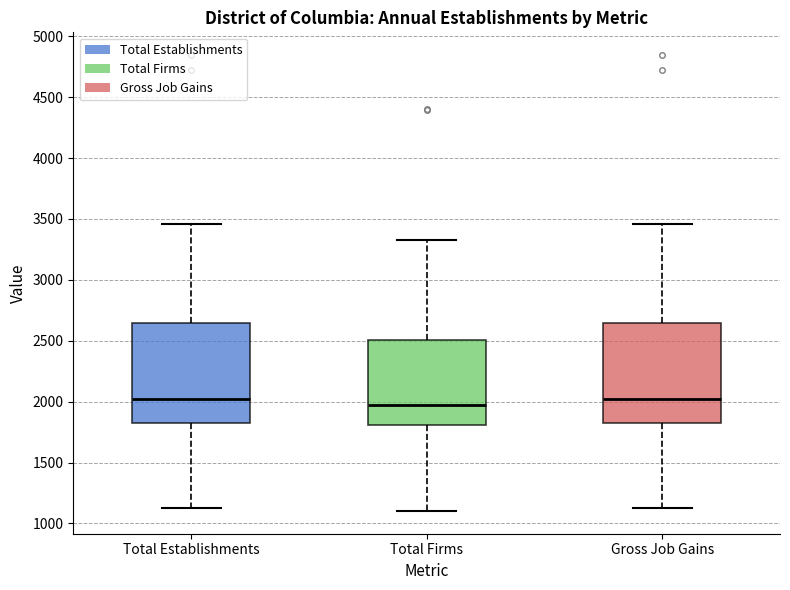

Reading left to right, transcribe this box plot: for each box, give where its median line is, the range the box spans, and where its two whiskers end, as read against the y-axis. The values are not printed on the chart, so give them approximately, as read against the axis.

Total Establishments: median 2000, box 1850 to 2650, whiskers 1100 to 3450
Total Firms: median 1950, box 1800 to 2500, whiskers 1100 to 3350
Gross Job Gains: median 2000, box 1850 to 2650, whiskers 1100 to 3450